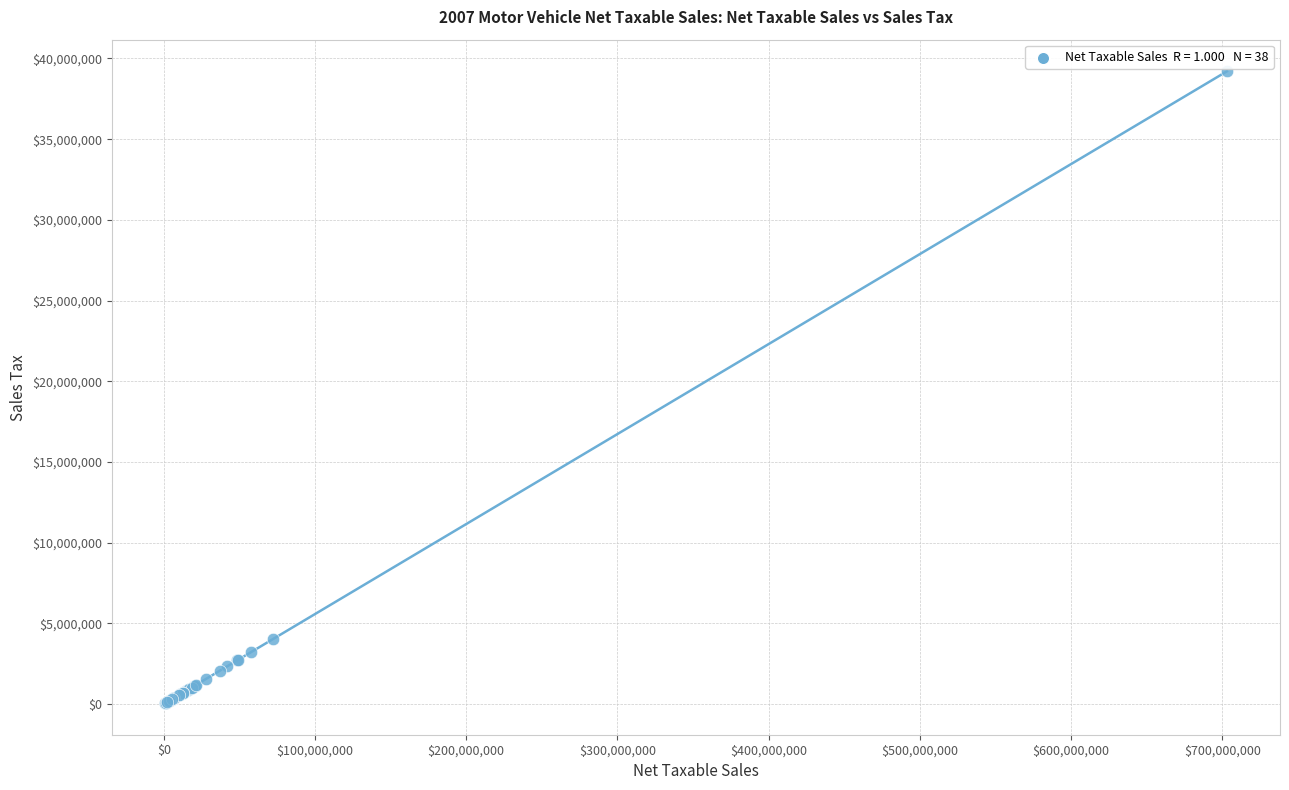

What Y value in the scatter plot is closest to 19631884?

4014146.2